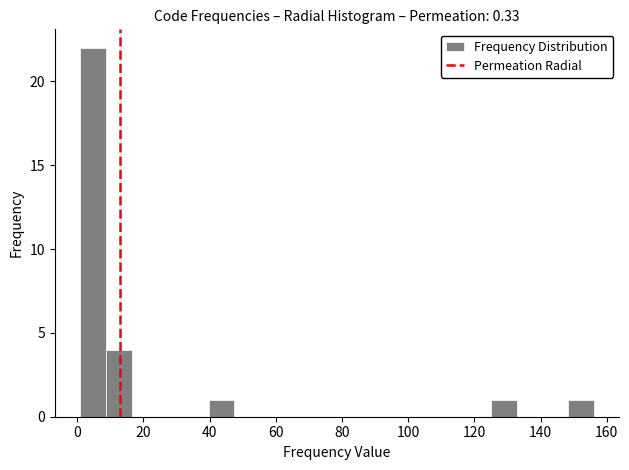

Read against the x-axis, roughly where is the centre of the tallest bar?

4